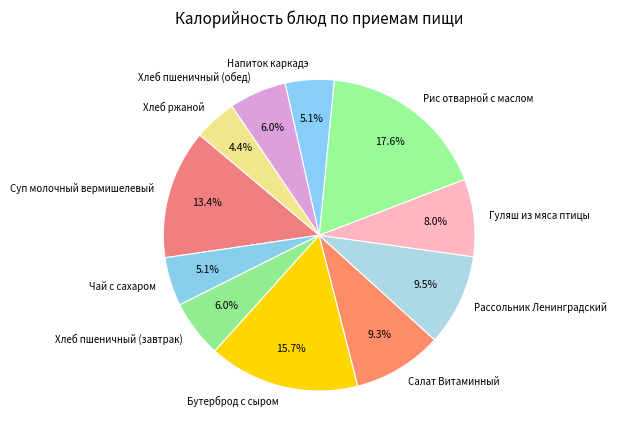

To the nearest percent, what is the difference between the Хлеб пшеничный (завтрак) and Суп молочный вермишелевый slice percentages?

7%